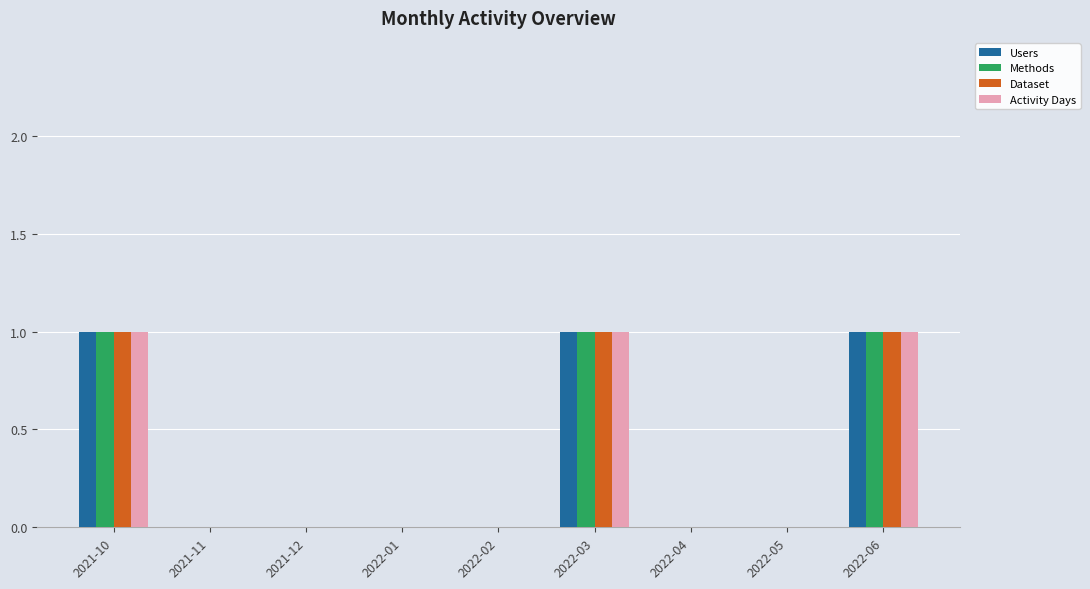

Is it true that Methods equals 1 at 2021-10?

True